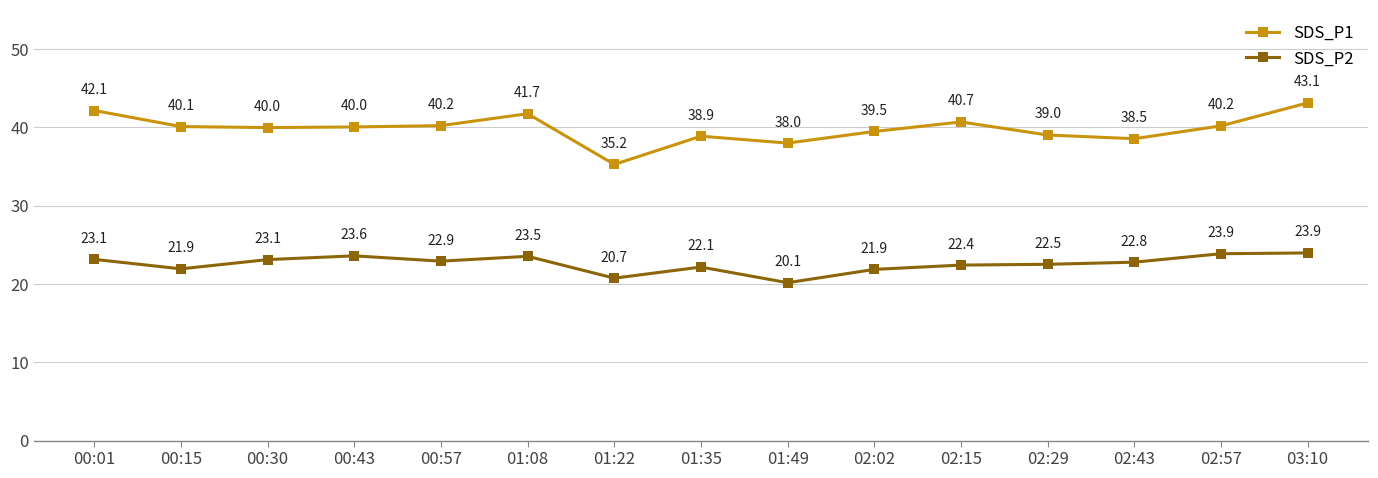

Rank the series at 02:02 from lowest to highest value.

SDS_P2, SDS_P1